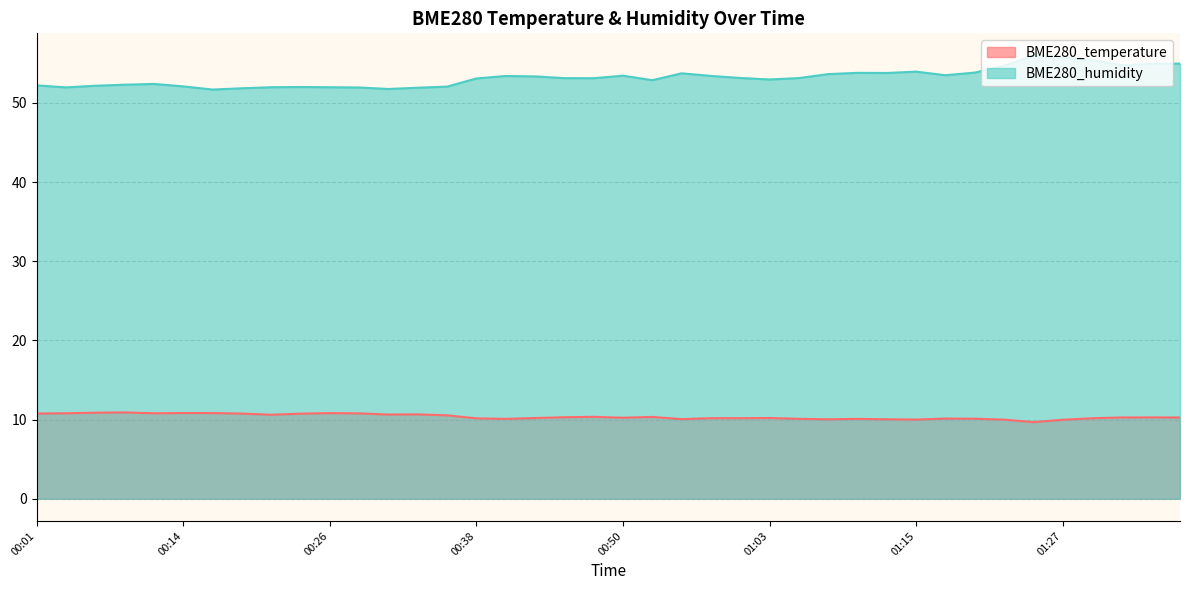

Which series changed the most between 00:01 and 00:36?

BME280_temperature